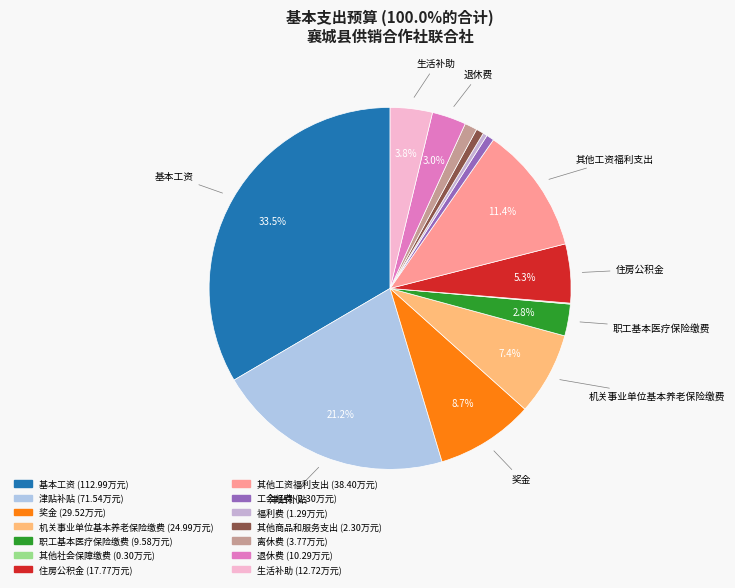

Combined, do 基本工资 and 住房公积金 account for over 50%?

No